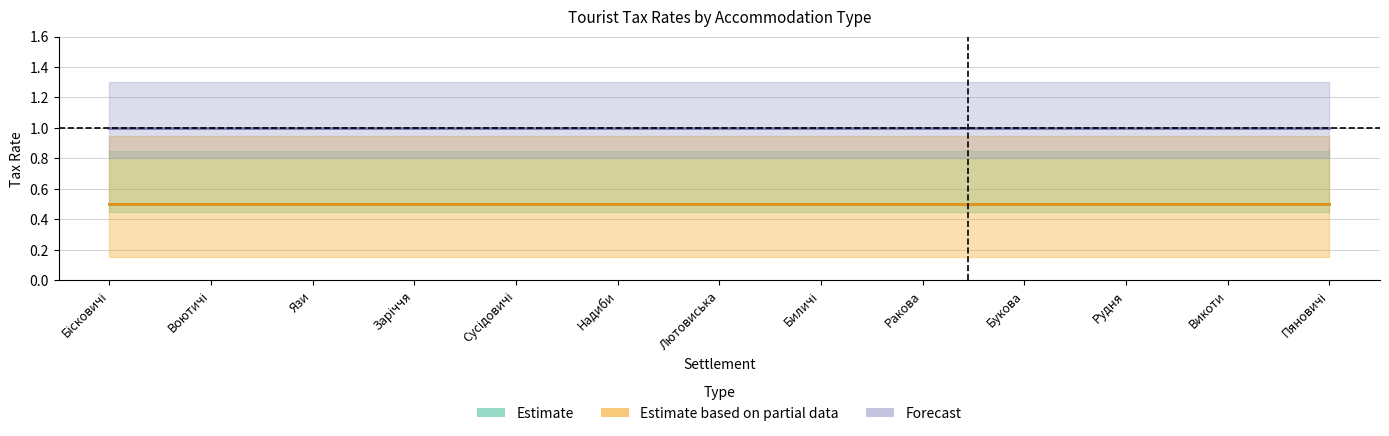

What is the highest value of the Forecast series?

1.0